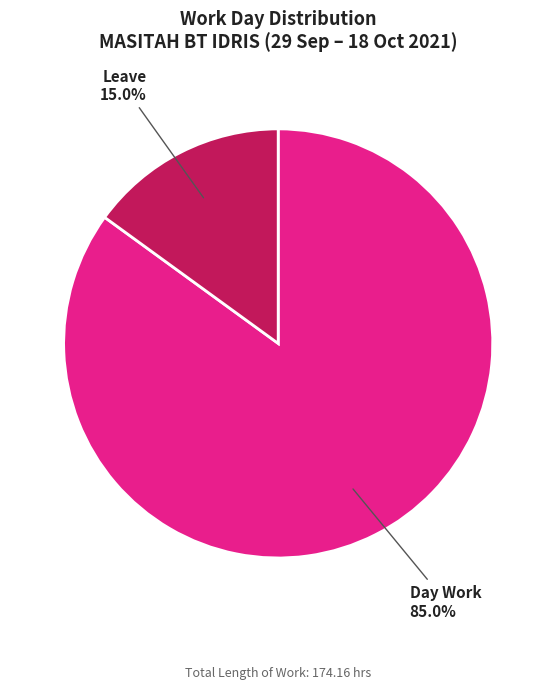

Which slice represents more than half of the pie?

Day Work